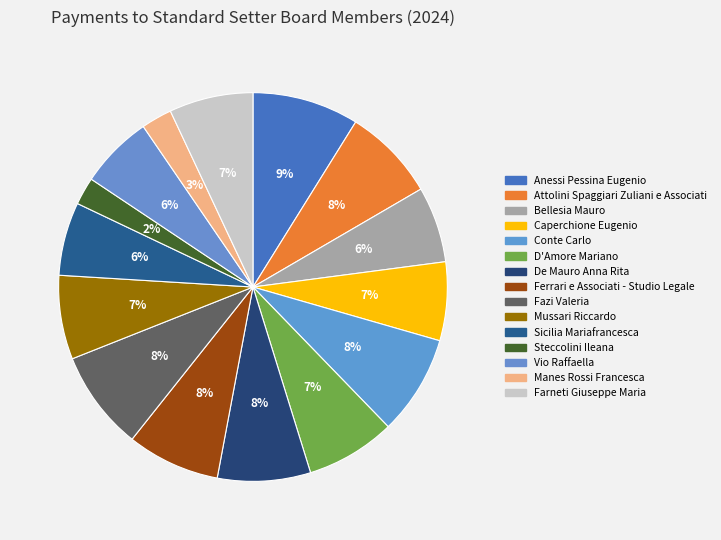

Do Attolini Spaggiari Zuliani e Associati and Manes Rossi Francesca together represent more than half of the pie?

No